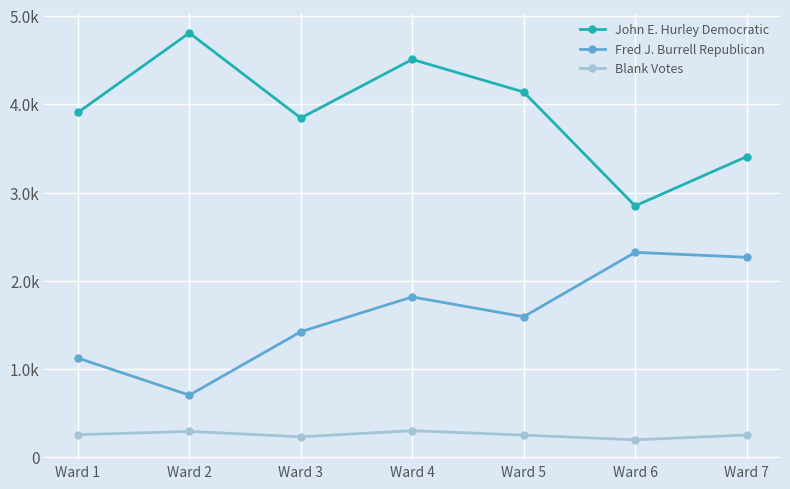

The John E. Hurley Democratic series shows 1727 at Ward 7. True or false?

False